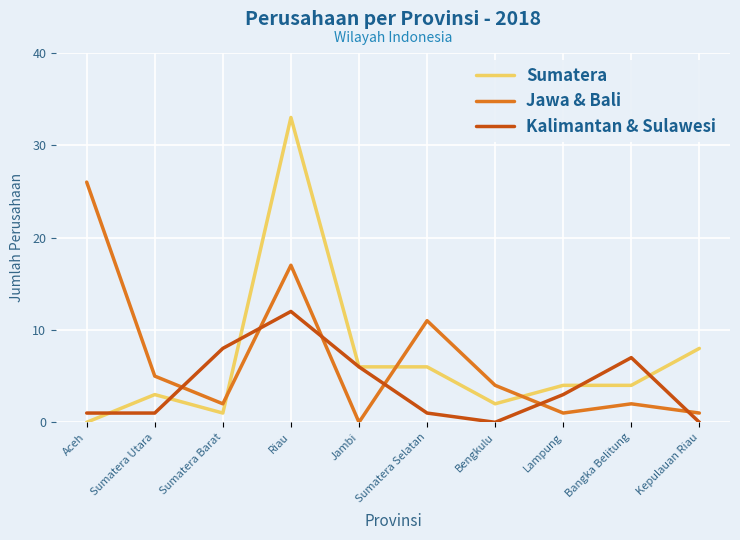

How many values in Jawa & Bali are above zero?

9